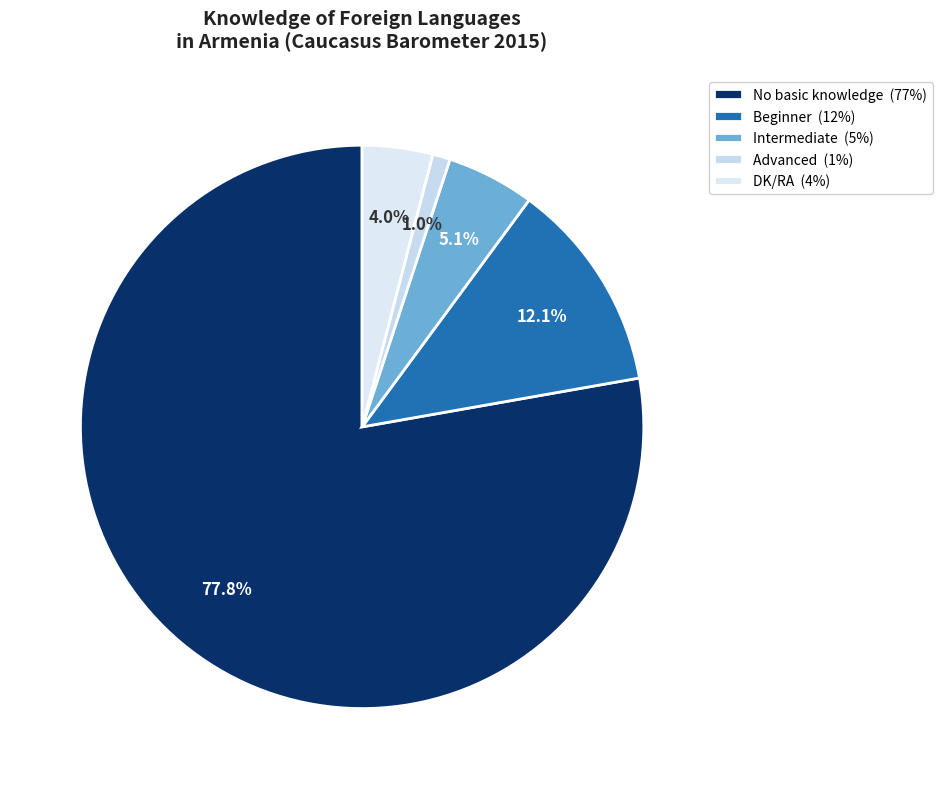

How much of the chart is everything except DK/RA?

96.0%